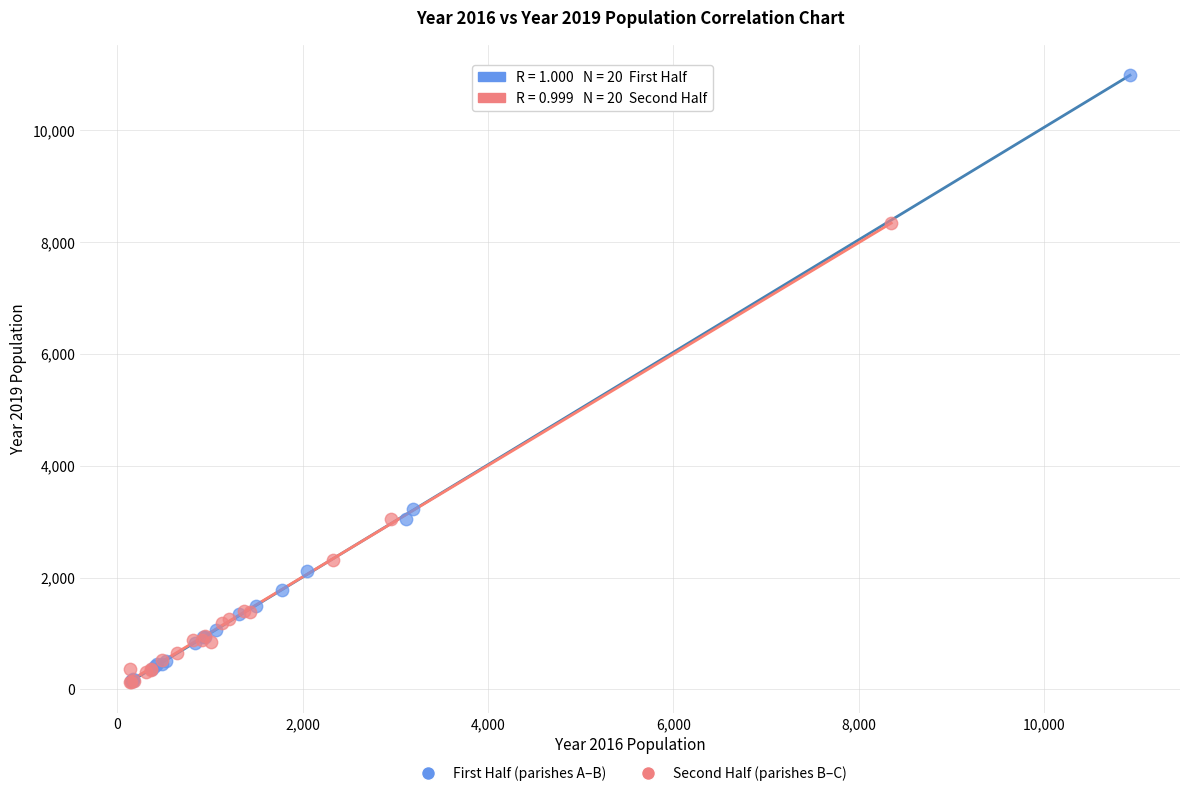

What are all the series names shown in the legend?

First Half (parishes A–B), Second Half (parishes B–C)